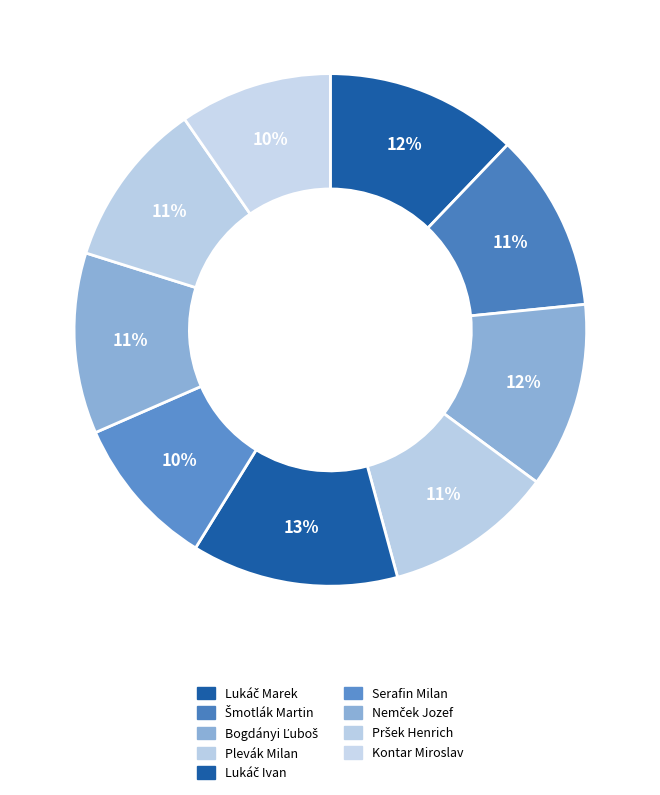

How many segments does this pie chart have?

9